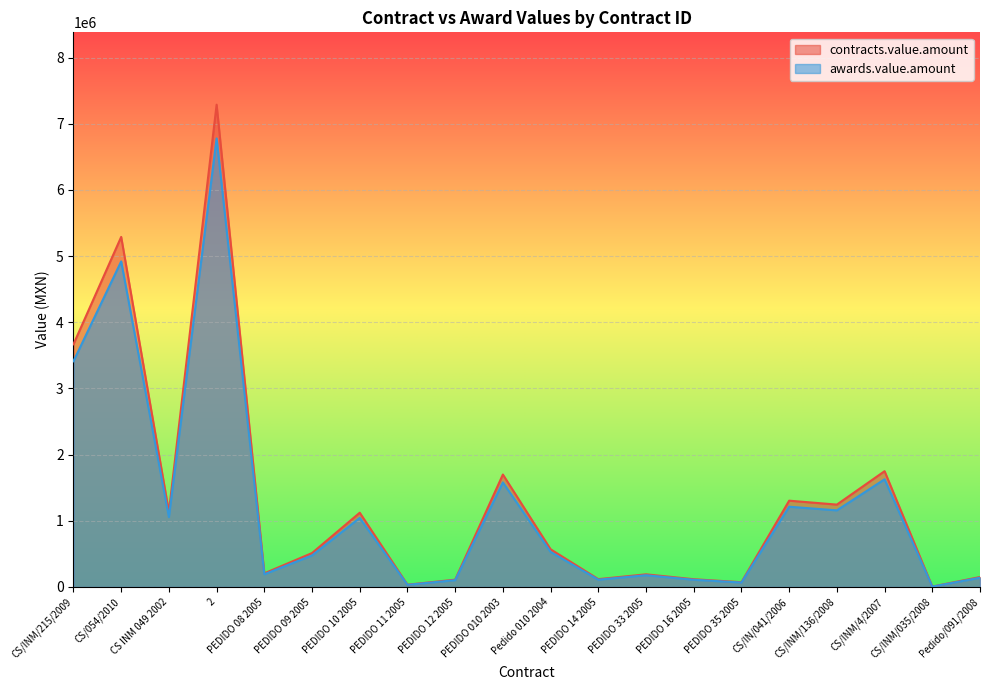

Does the chart display data point markers on the line(s)?

No